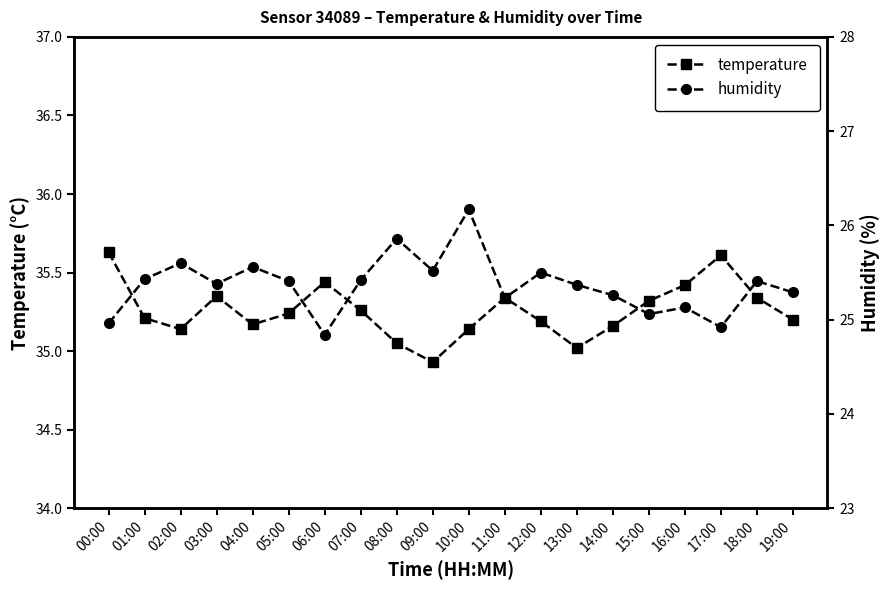

Is the value of humidity at 00:00 greater than the value of temperature at 00:00?

No